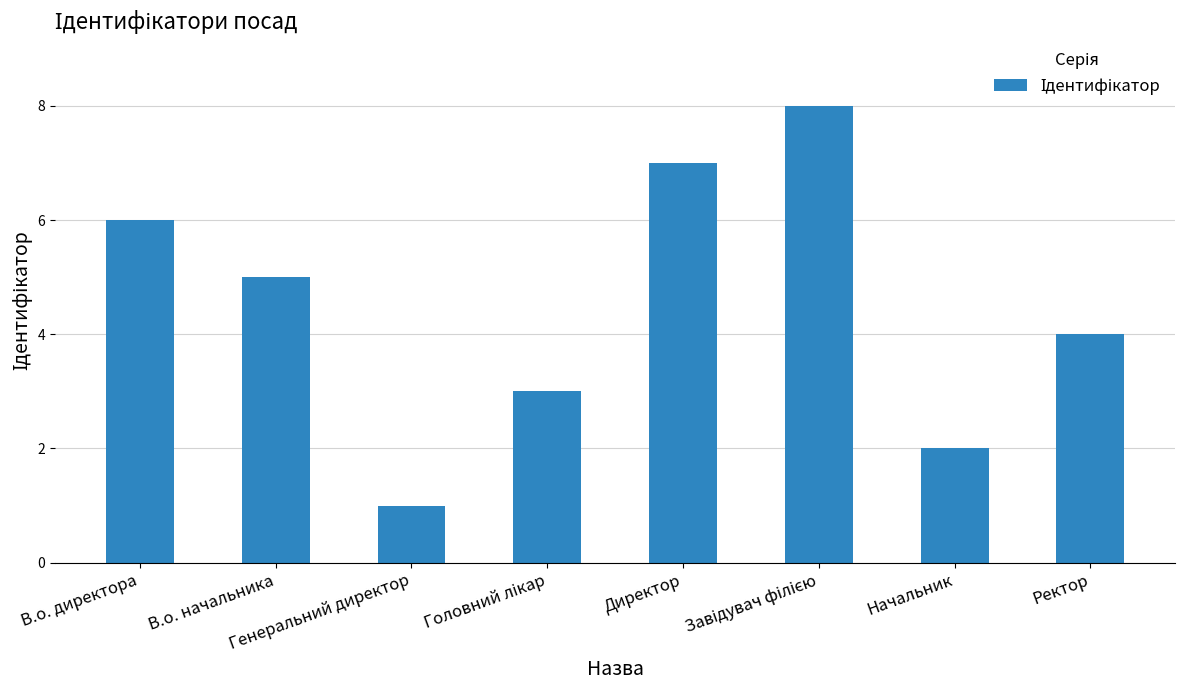

Is it true that the value at Начальник is 4?

False